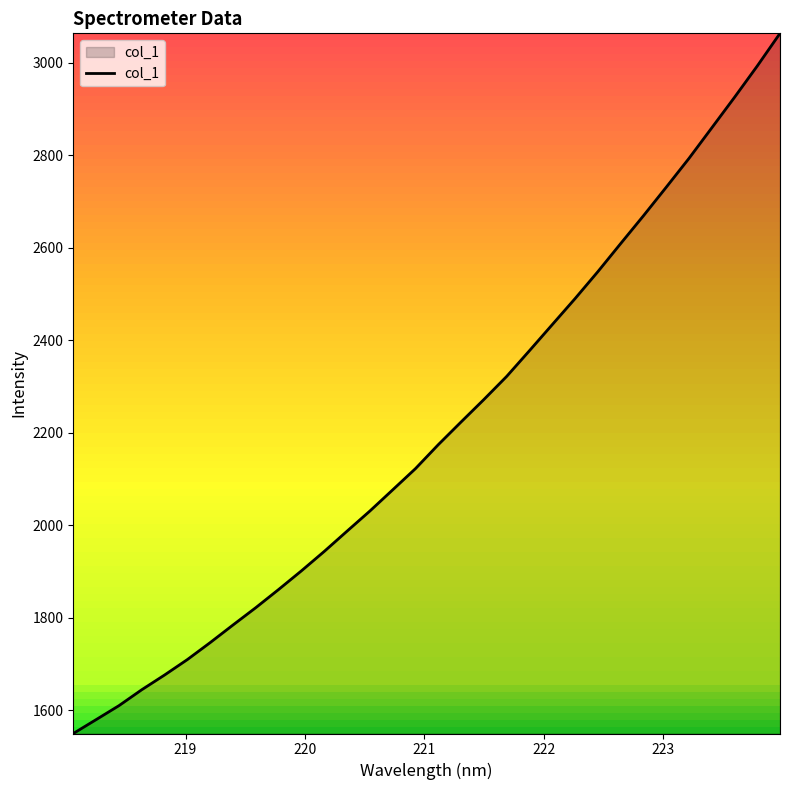

True or false: the data has more than 1 interior local peaks.

False